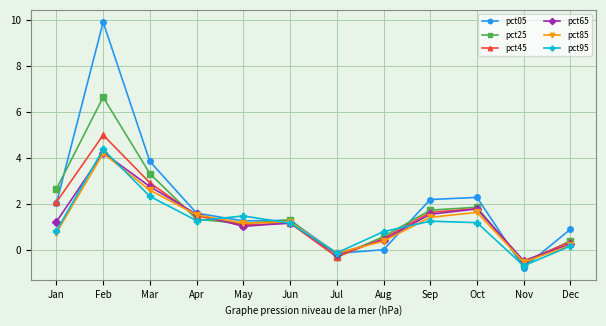

What is the lowest value of the pct45 series?

-0.5